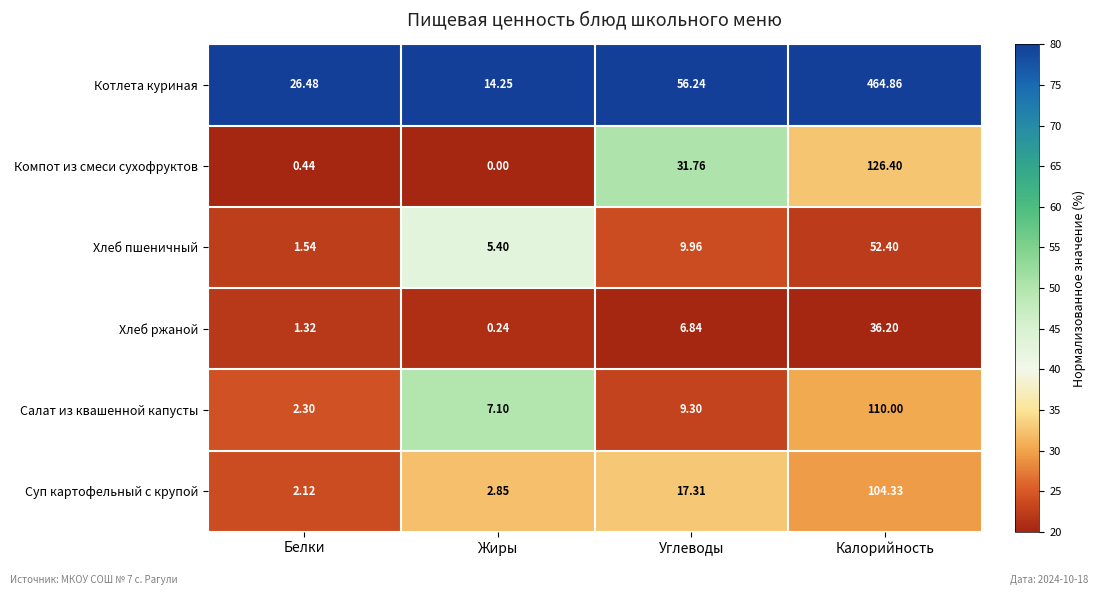

At which label does Котлета куриная first exceed 56?

Углеводы